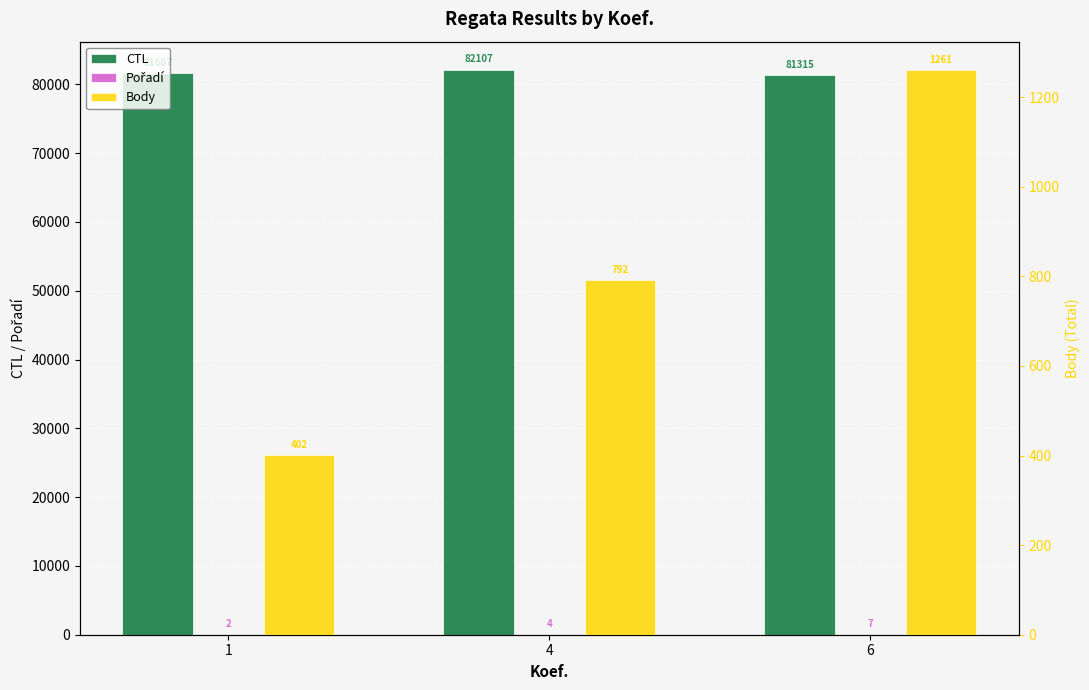

What is the sum of the Body values at 4 and 1?

1194